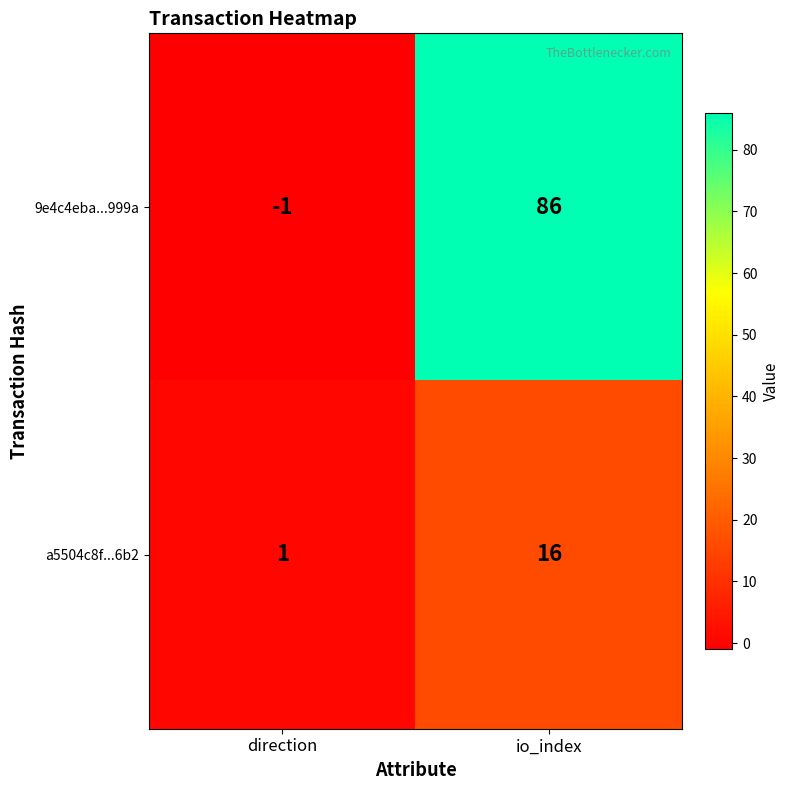

The 9e4c4eba...999a series shows 86 at io_index. True or false?

True